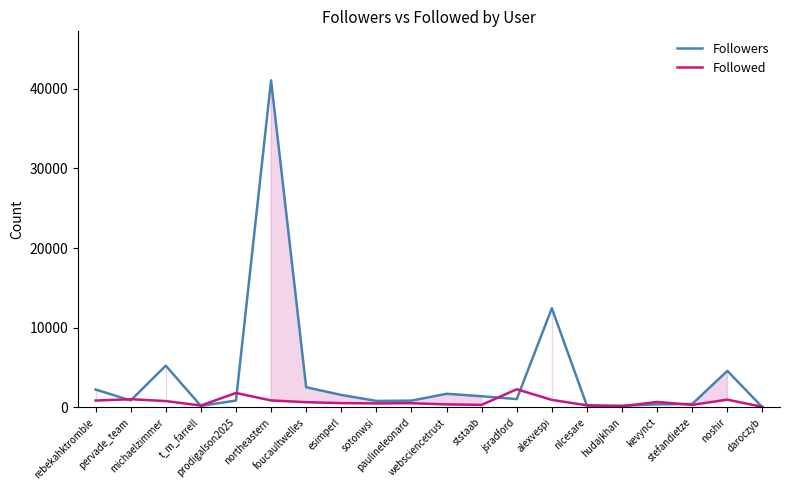

Does the chart display data point markers on the line(s)?

No